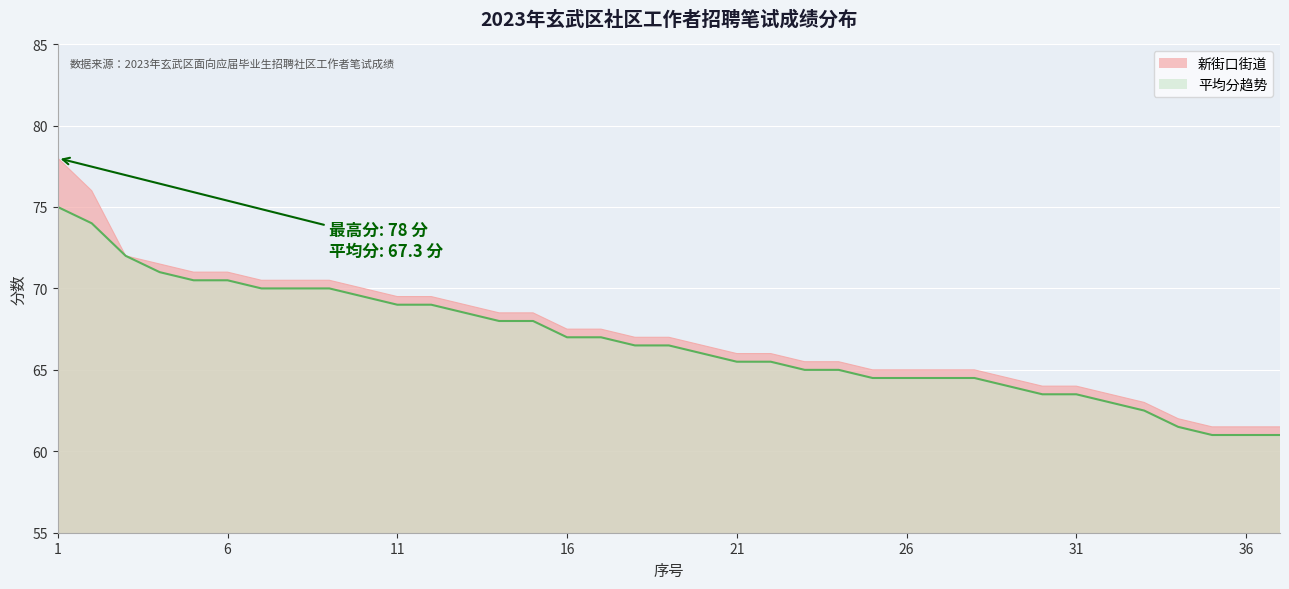

Which series has the widest spread of values?

新街口街道